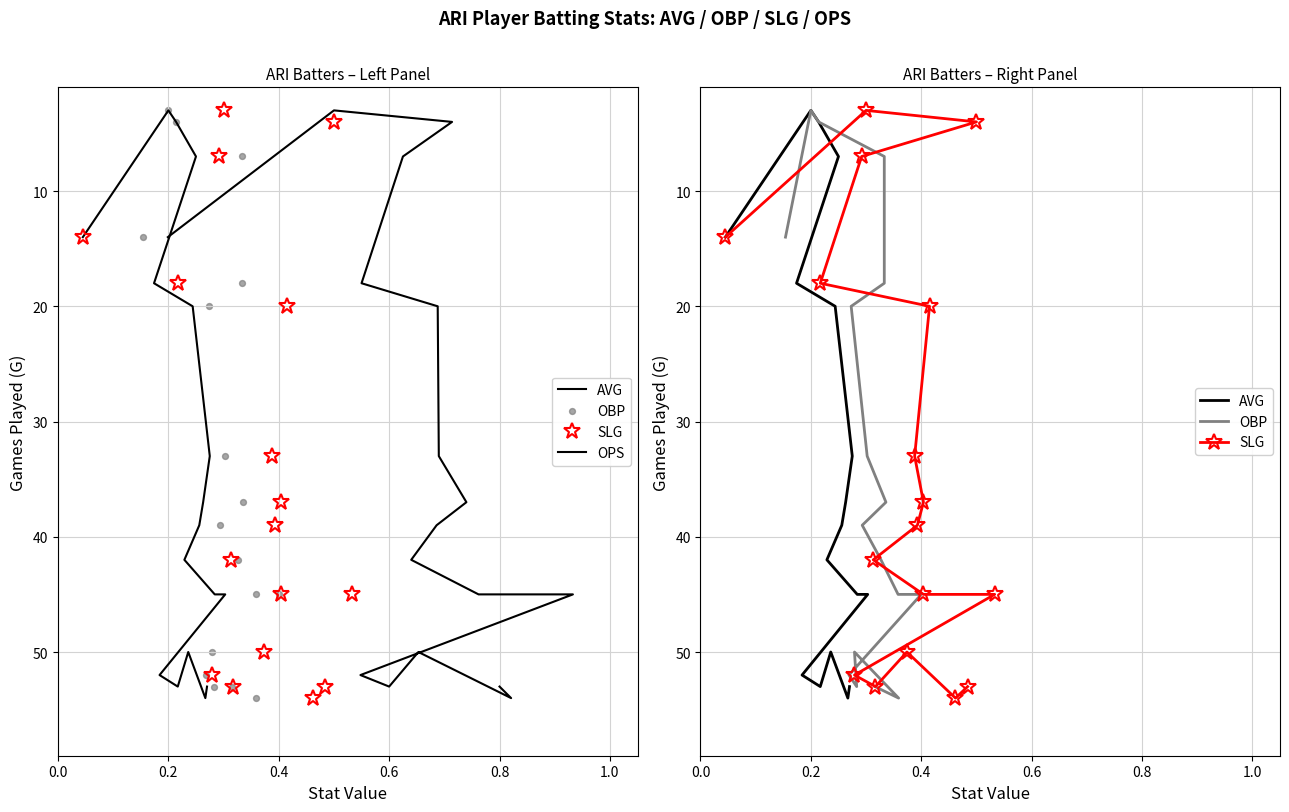

Which series contains the highest Y value?

AVG